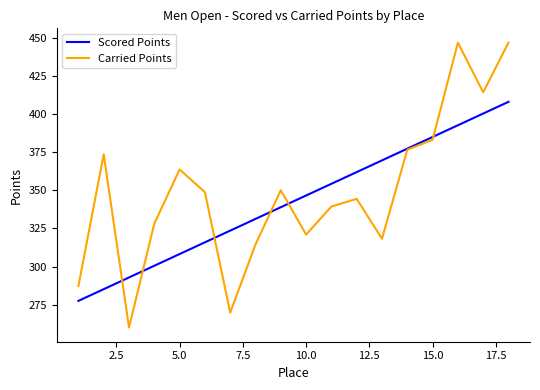

List the series in order of their peak value, lowest first.

Scored Points, Carried Points